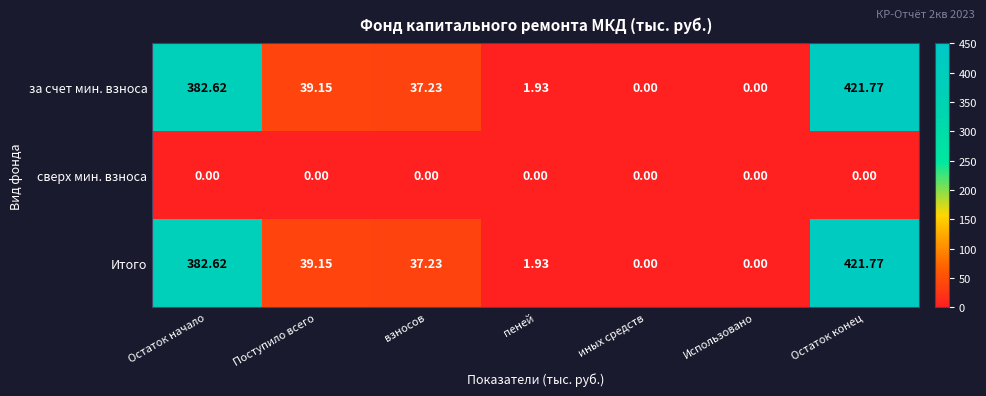

At which category does the chart reach its peak across all series?

Остаток конец